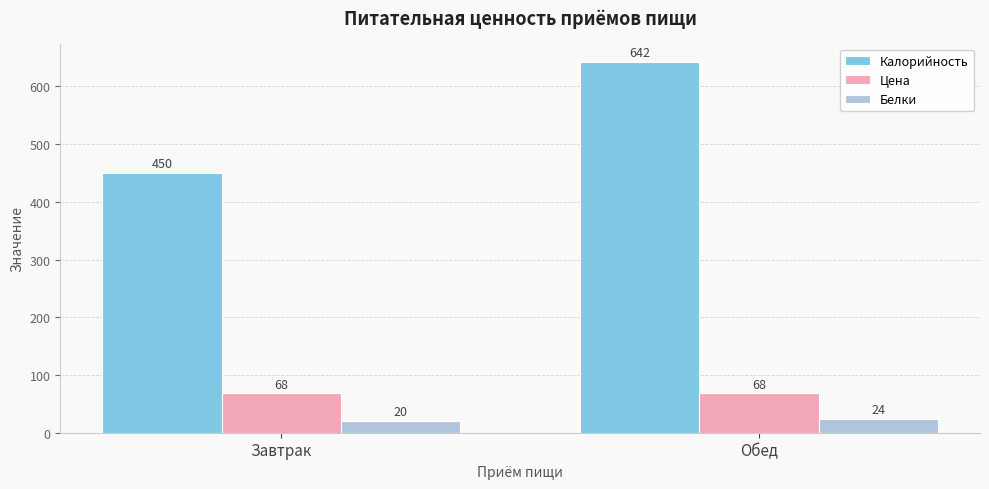

Does the chart contain any negative values?

No